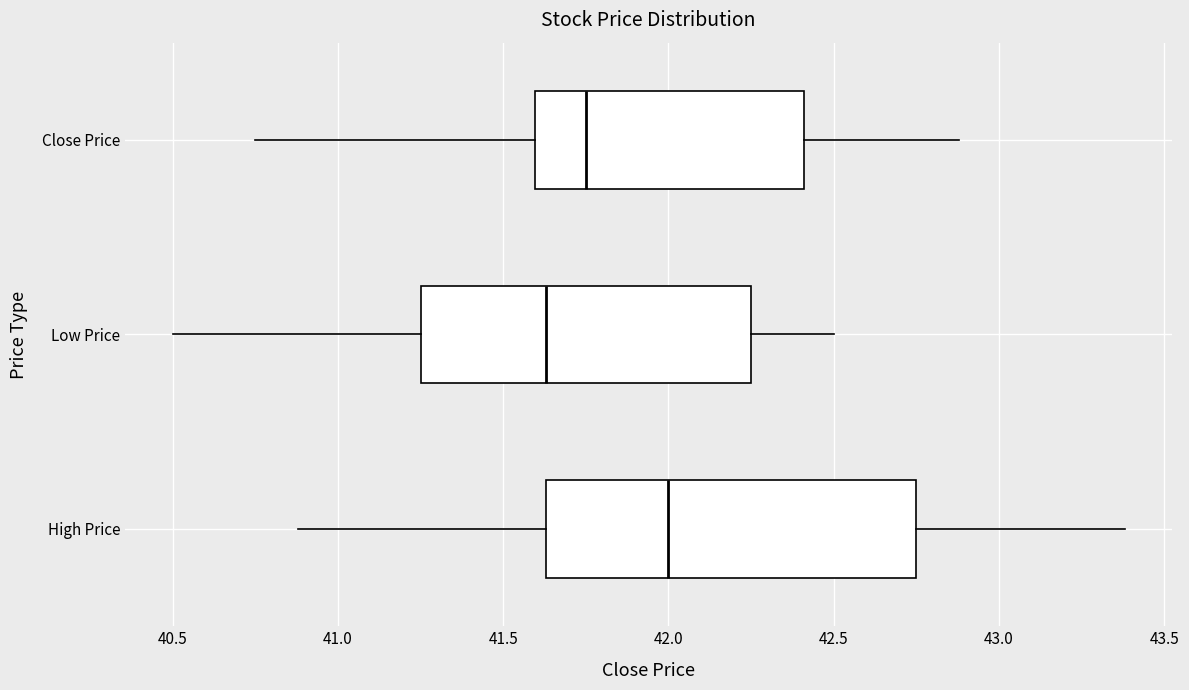

Reading bottom to top, read every box against the x-axis: the position of its median line, the range the box covers, and the ends of its whiskers. The values are not printed on the chart, so give them approximately, as read against the axis.

High Price: median 42.00, box 41.65 to 42.75, whiskers 40.90 to 43.40
Low Price: median 41.65, box 41.25 to 42.25, whiskers 40.50 to 42.50
Close Price: median 41.75, box 41.60 to 42.40, whiskers 40.75 to 42.90